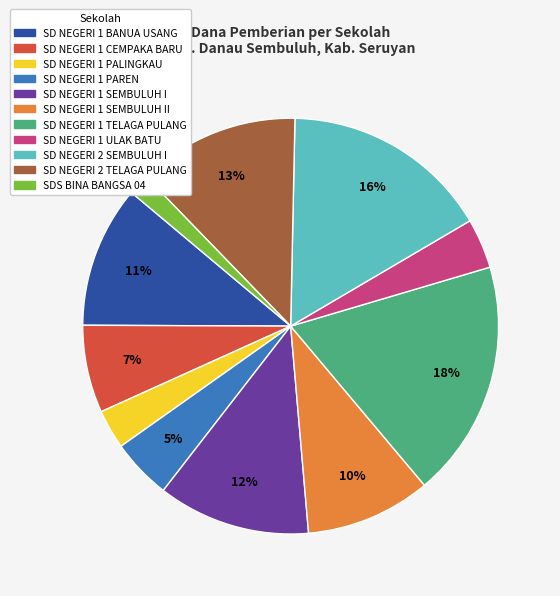

To the nearest percent, what is the average slice percentage?

9%